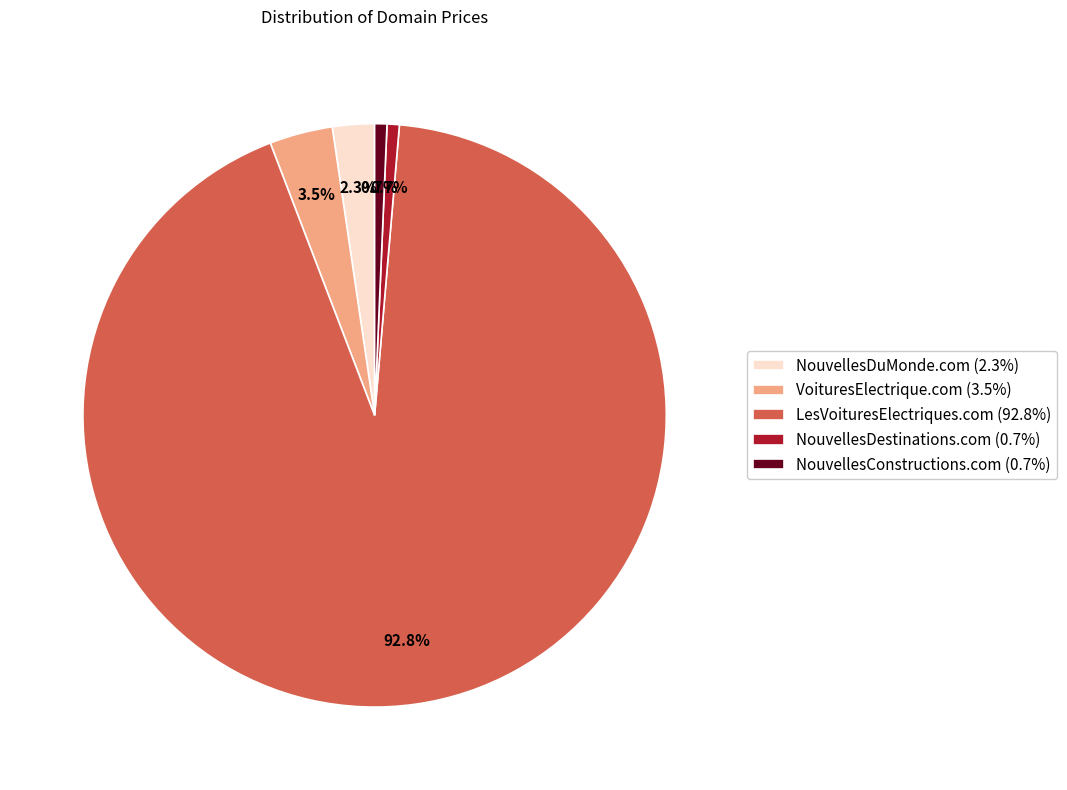

Which has a higher value, LesVoituresElectriques.com (92.8%) or NouvellesDestinations.com (0.7%)?

LesVoituresElectriques.com (92.8%)